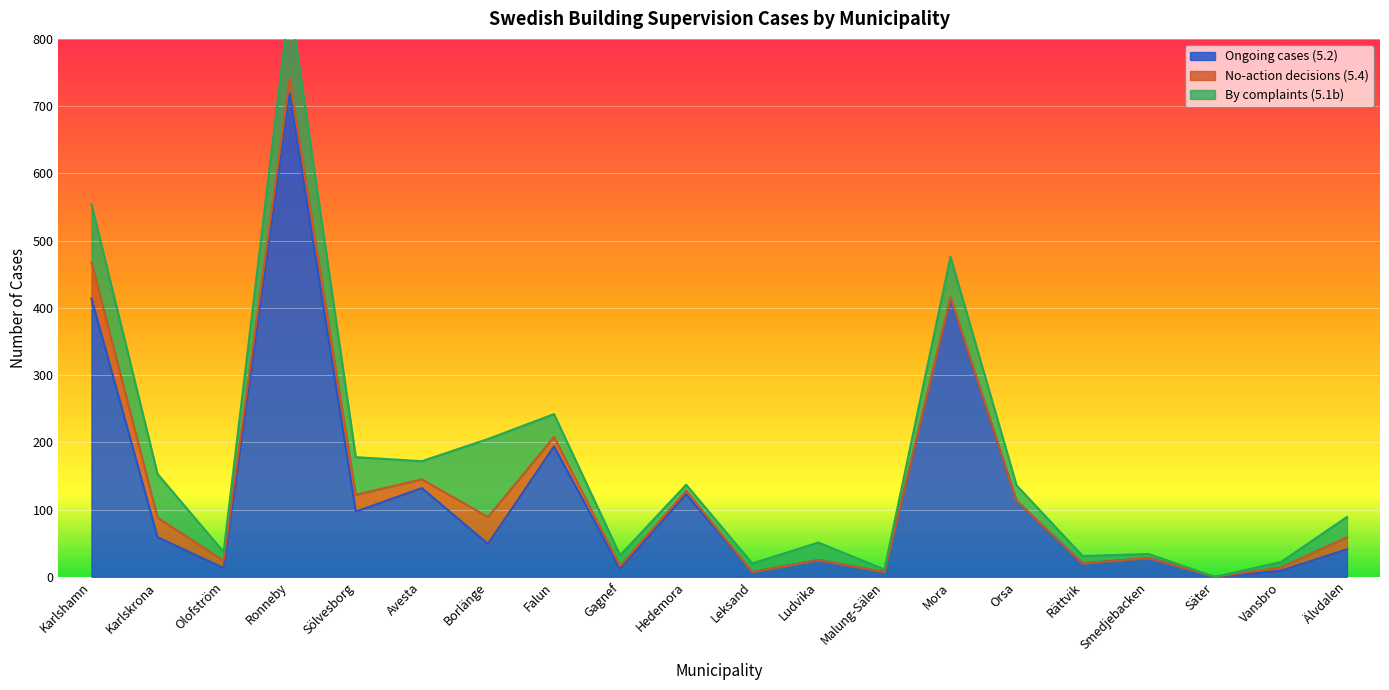

At which category does the chart reach its peak across all series?

Ronneby